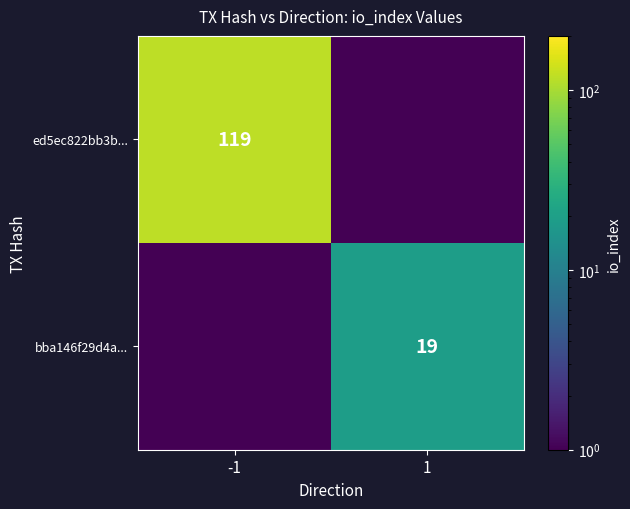

Count the number of data series in this chart.

2